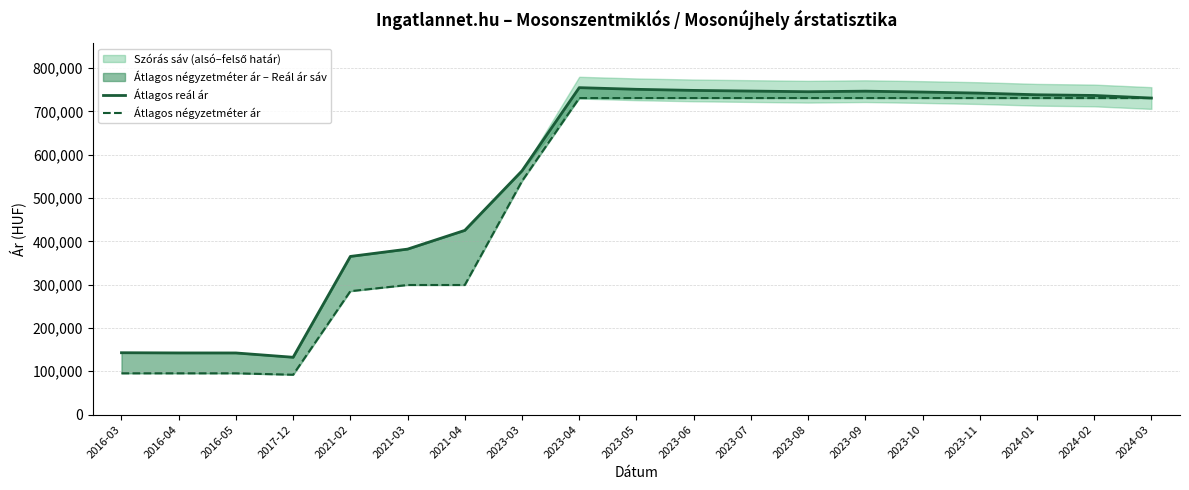

What is the difference between the highest and lowest values at 2017-12?

40325